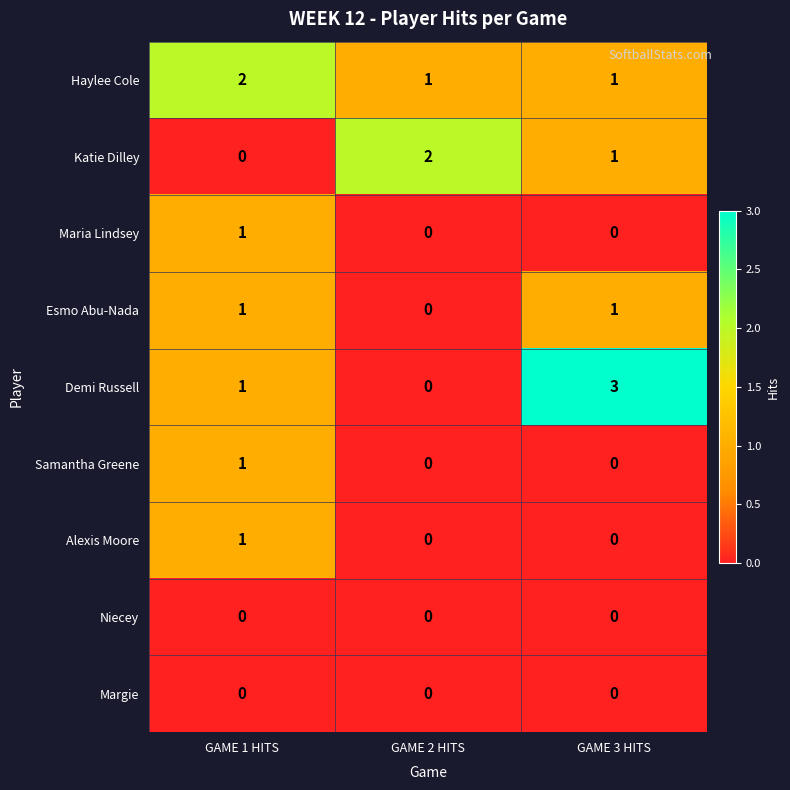

What is the total value across all series at GAME 3 HITS?

6